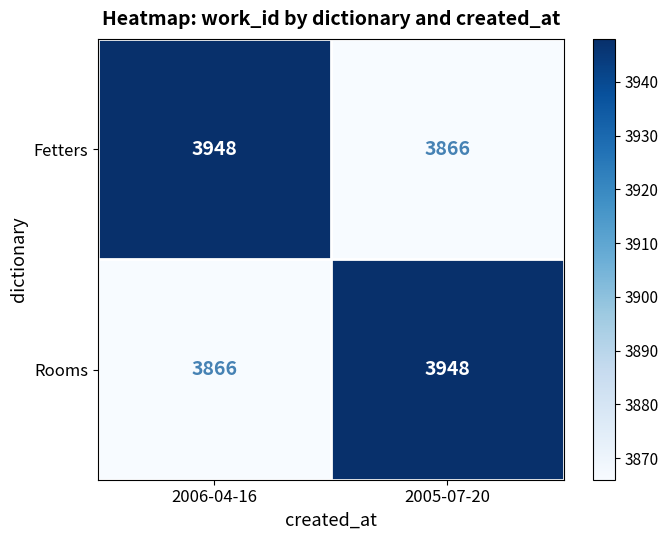

What is the approximate value of Rooms at 2005-07-20?

3948